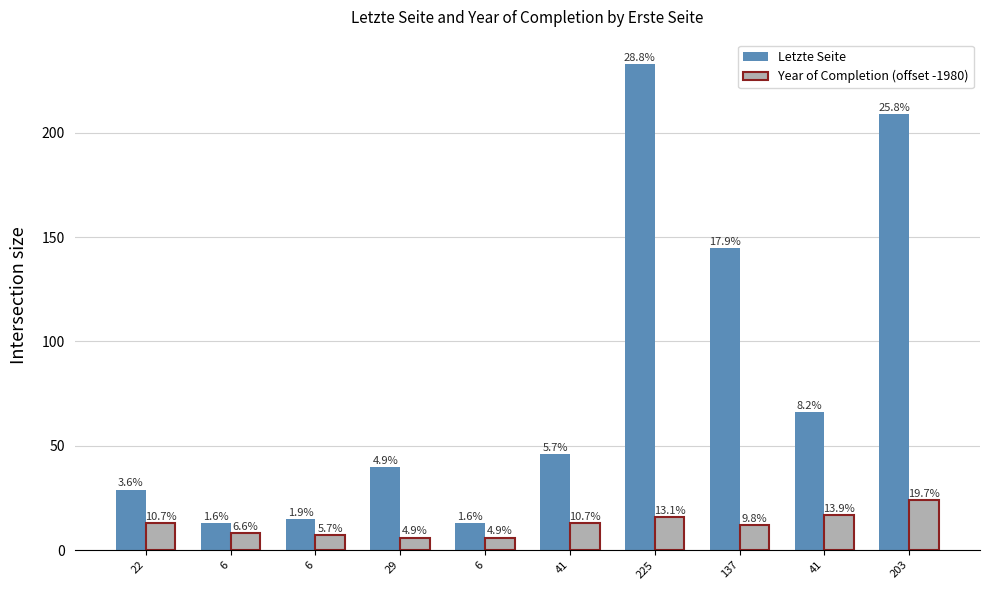

Is the value of Letzte Seite at 6 greater than the value of Year of Completion (offset -1980) at 203?

No